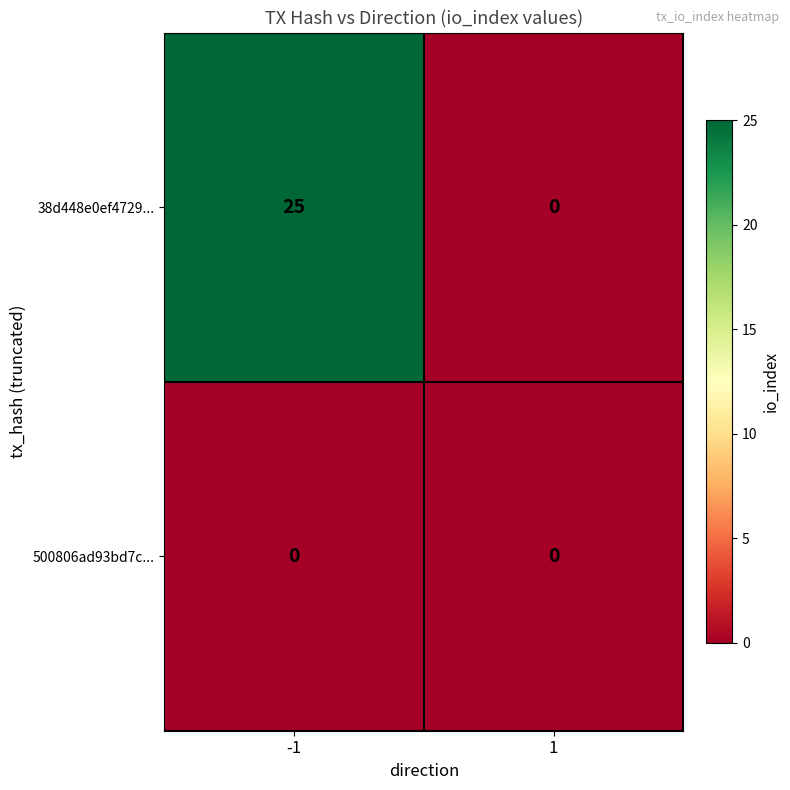

Which series has the largest total across all categories?

38d448e0ef4729...